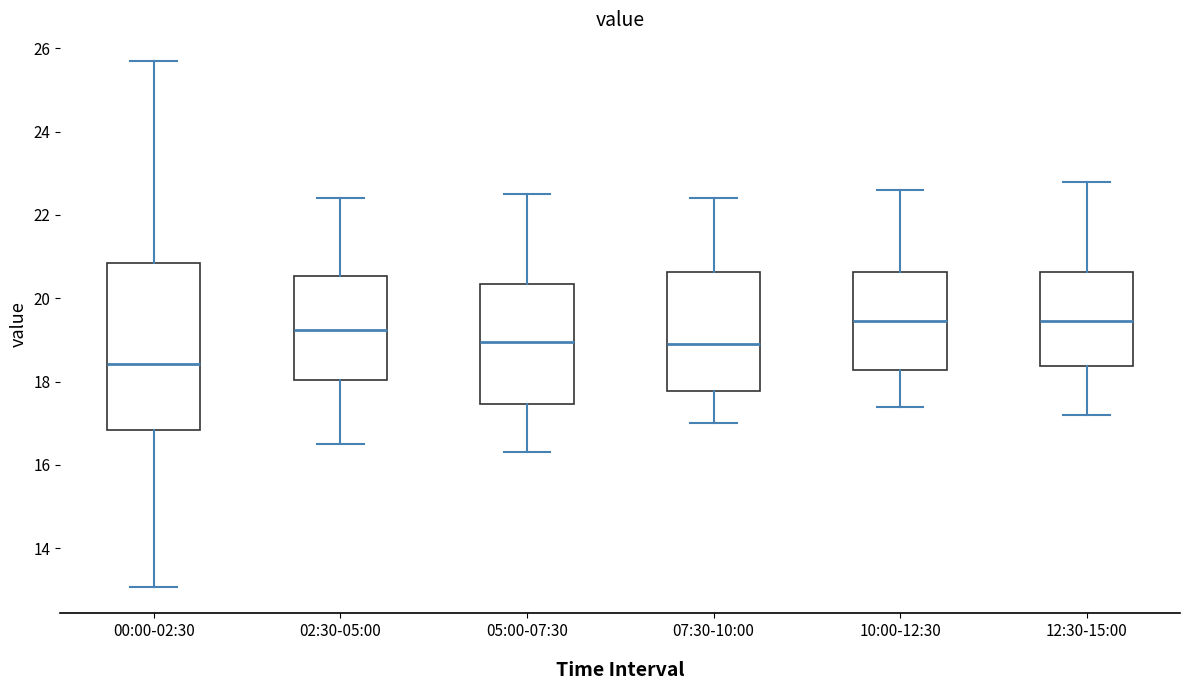

Where is the upper edge of the box for 12:30-15:00 on the y-axis? The values are not printed on the chart, so give them approximately, as read against the axis.

20.6